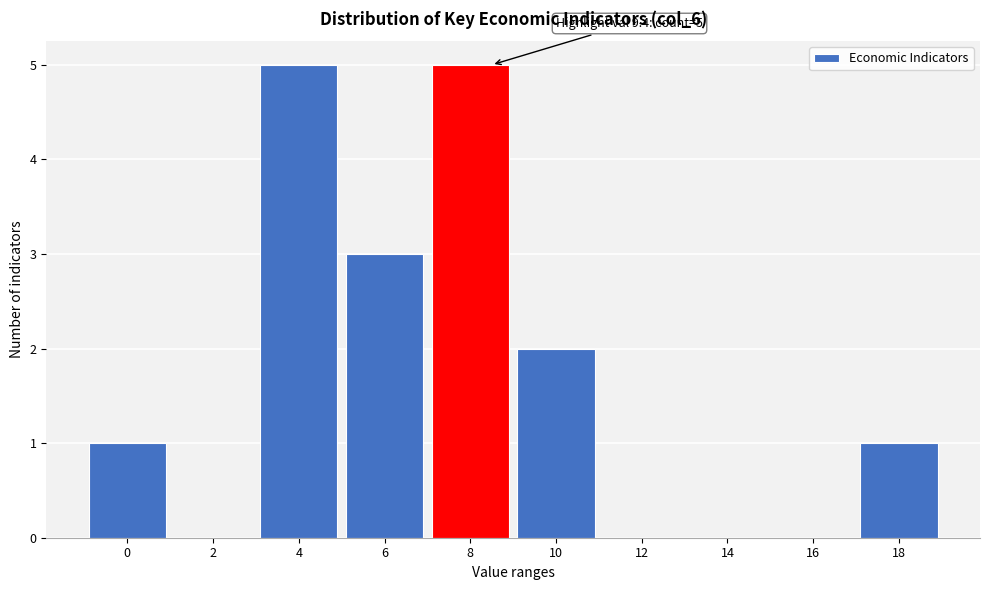

Reading left to right, what are all the values shown in this chart?

0=1	2=0	4=5	6=3	8=5	10=2	12=0	14=0	16=0	18=1